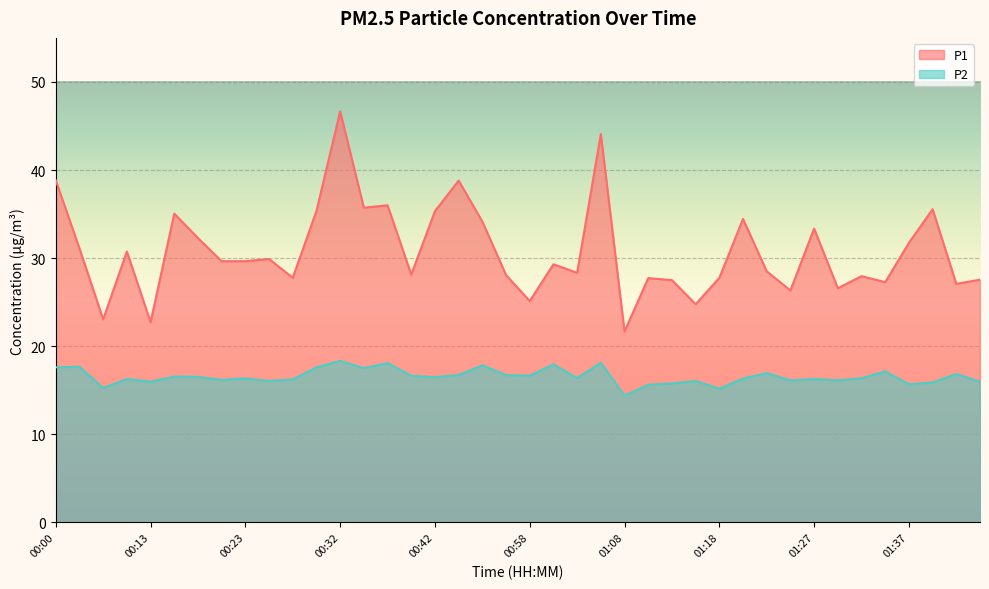

Rank the series by their maximum value, from lowest to highest.

P2, P1